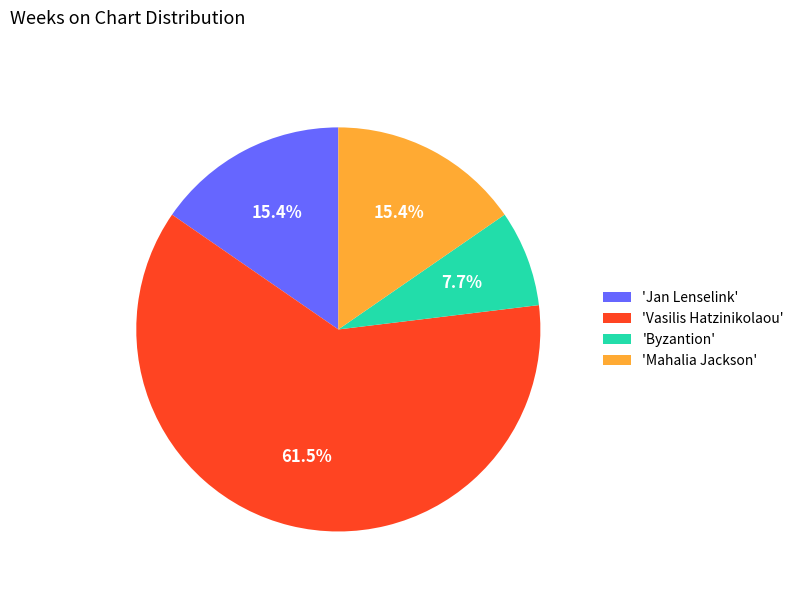

Which slice is the smallest?

'Byzantion'